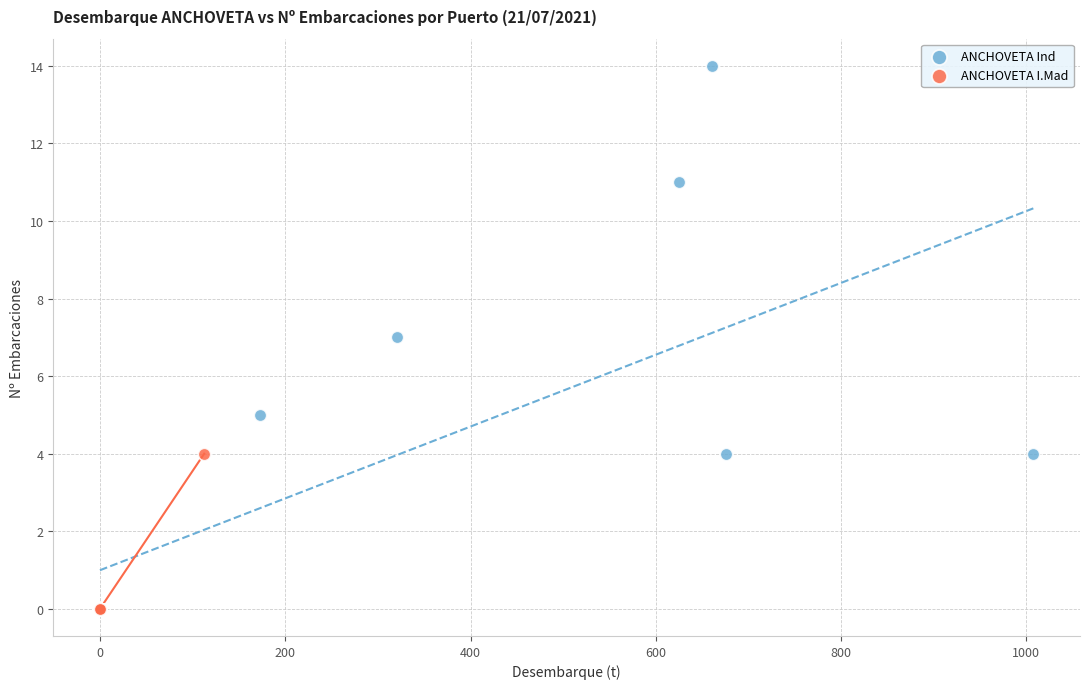

Which series reaches the maximum Y coordinate?

ANCHOVETA Ind